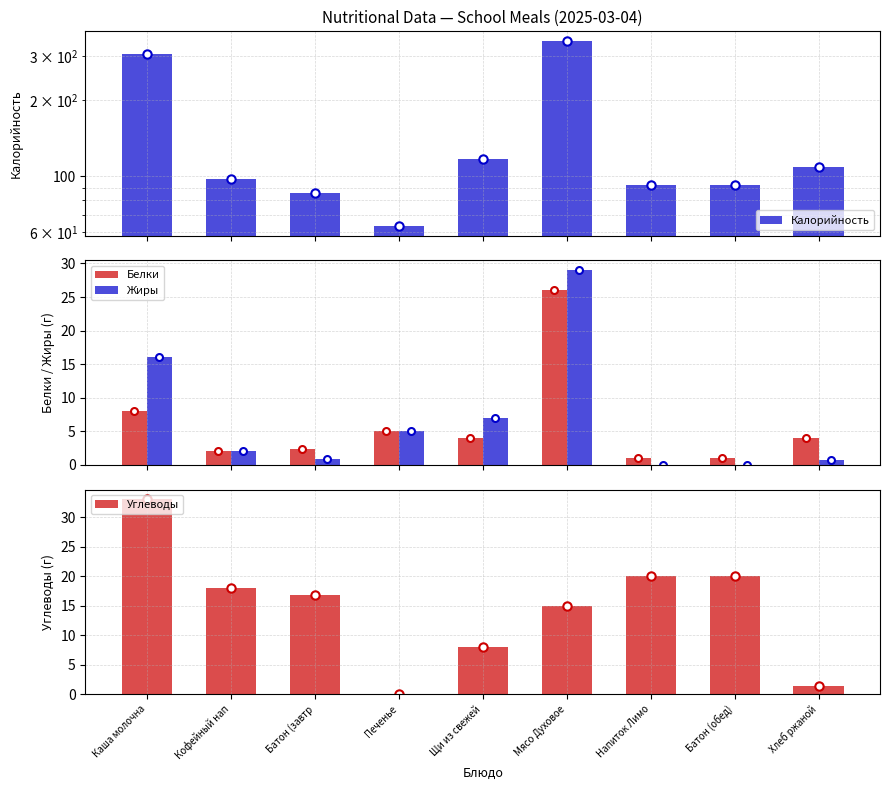

Is the value of Калорийность at Батон (обед) greater than the value of Белки at Батон (завтр?

Yes